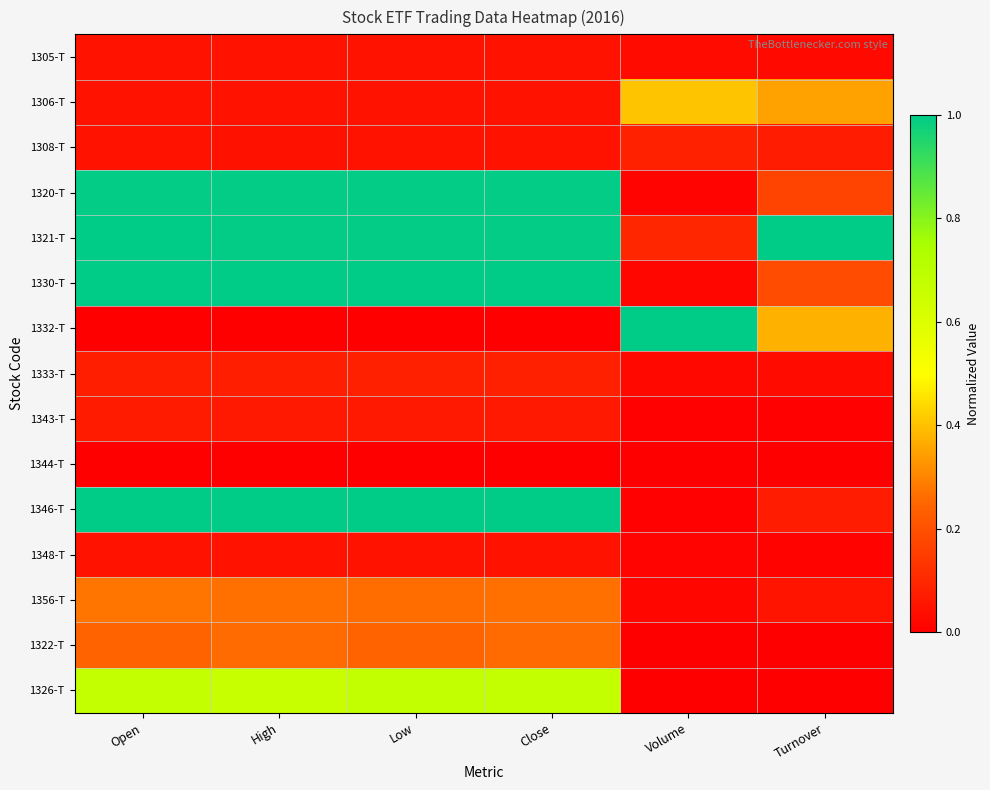

At how many categories does at least one series exceed 0?

6